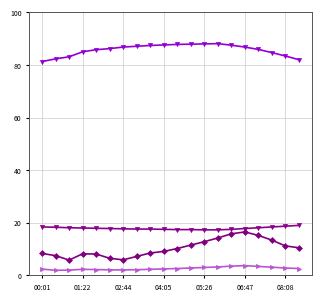

What is the greatest value displayed?

88.1